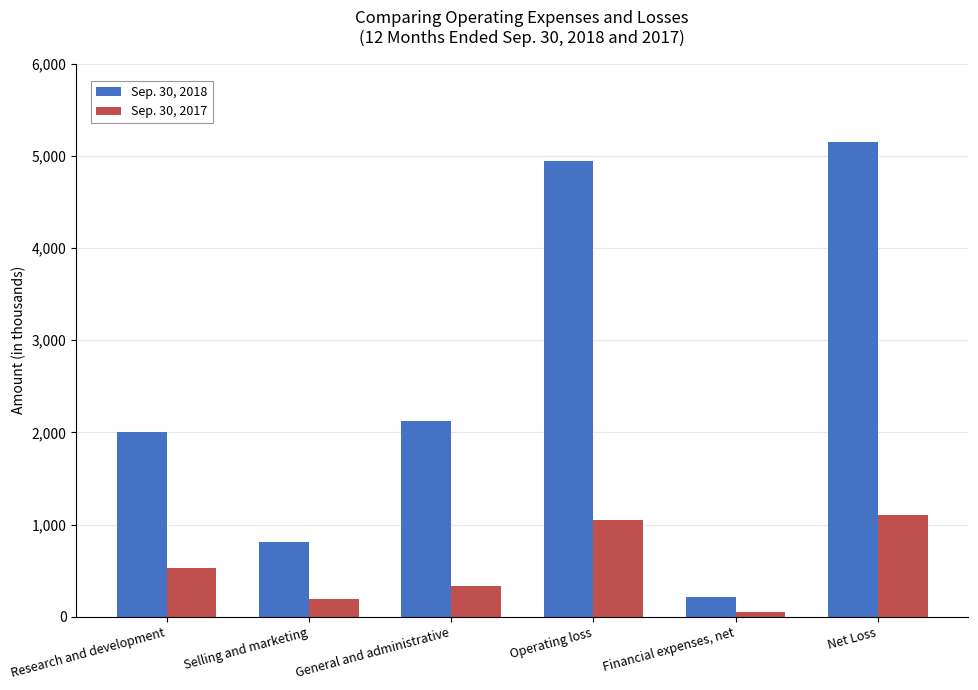

What is the label of the 4th bar from the right?

General and administrative